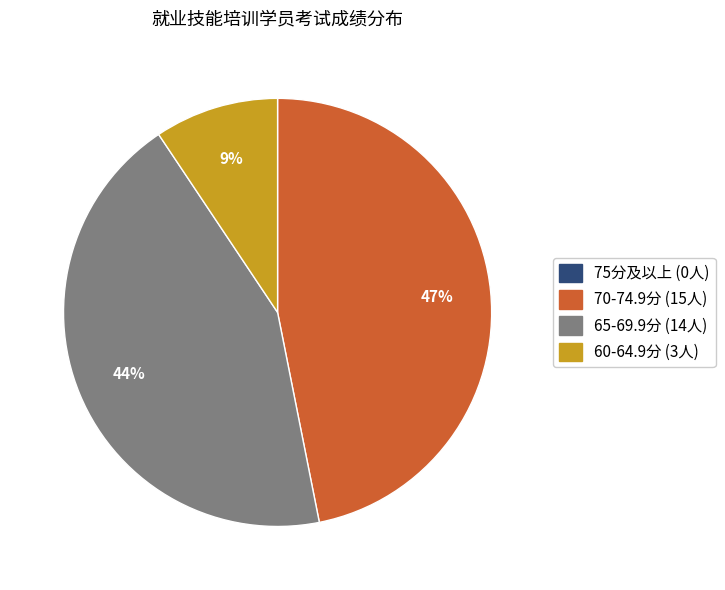

To the nearest percent, what is the difference between the largest and smallest slice percentages?

47%